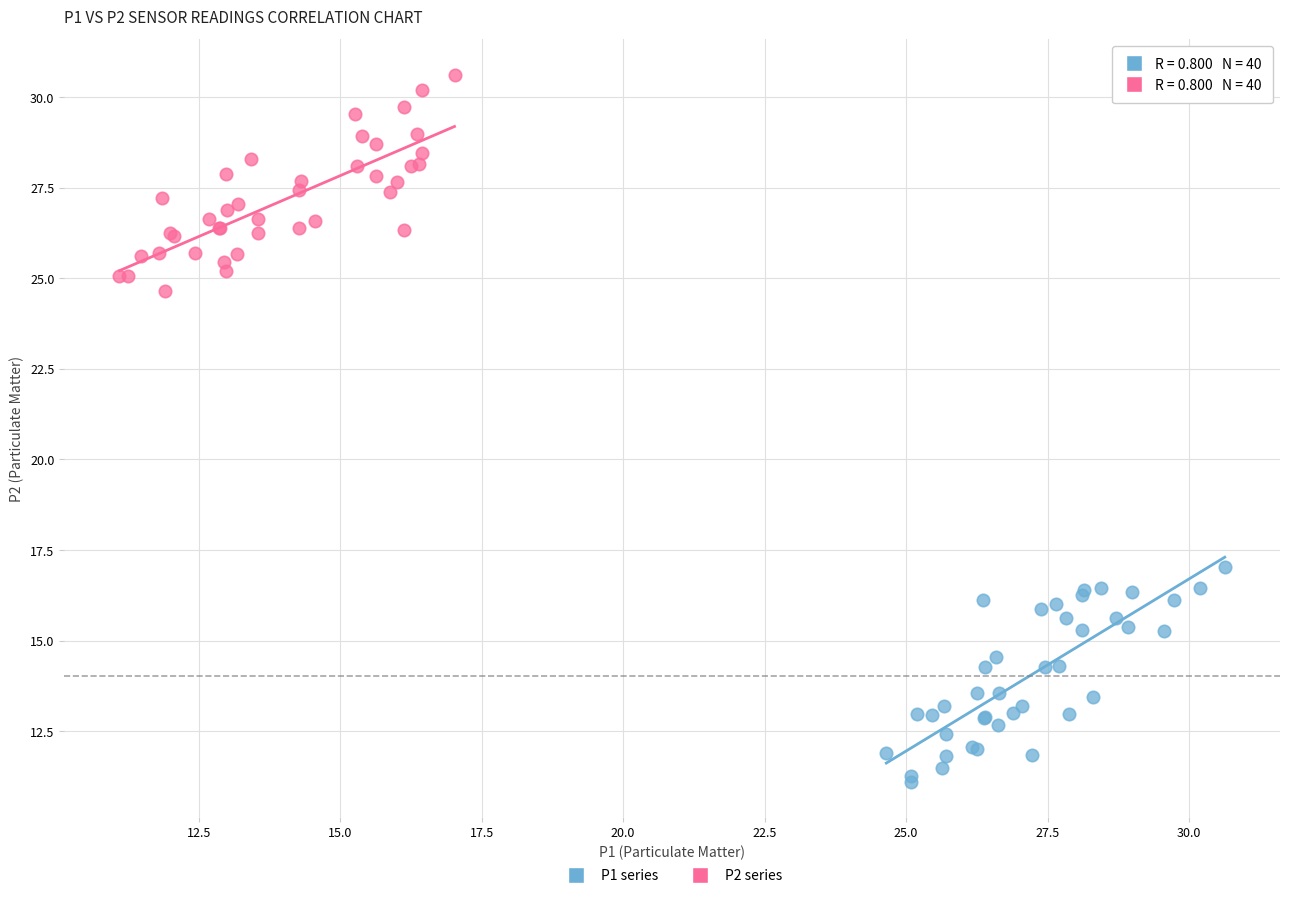

Which series contains the lowest Y value?

P1 series